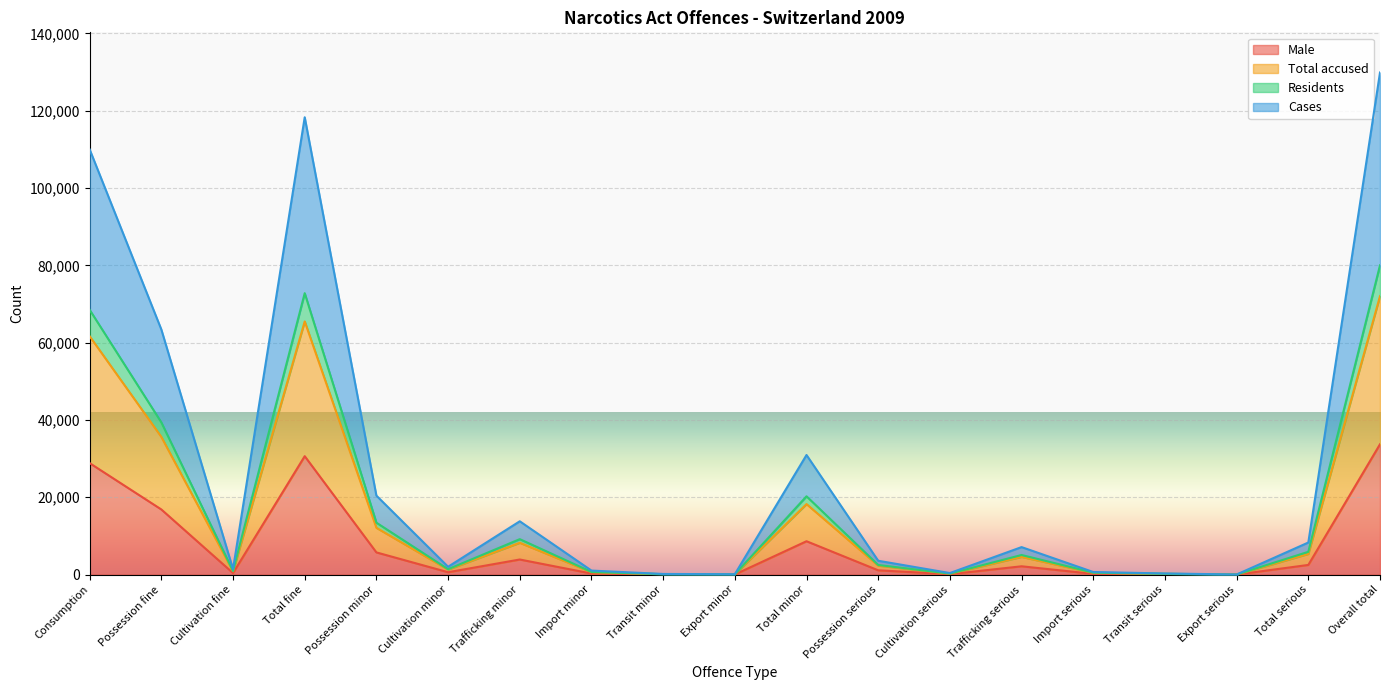

True or false: Male has a value of 1113 at Possession serious.

True